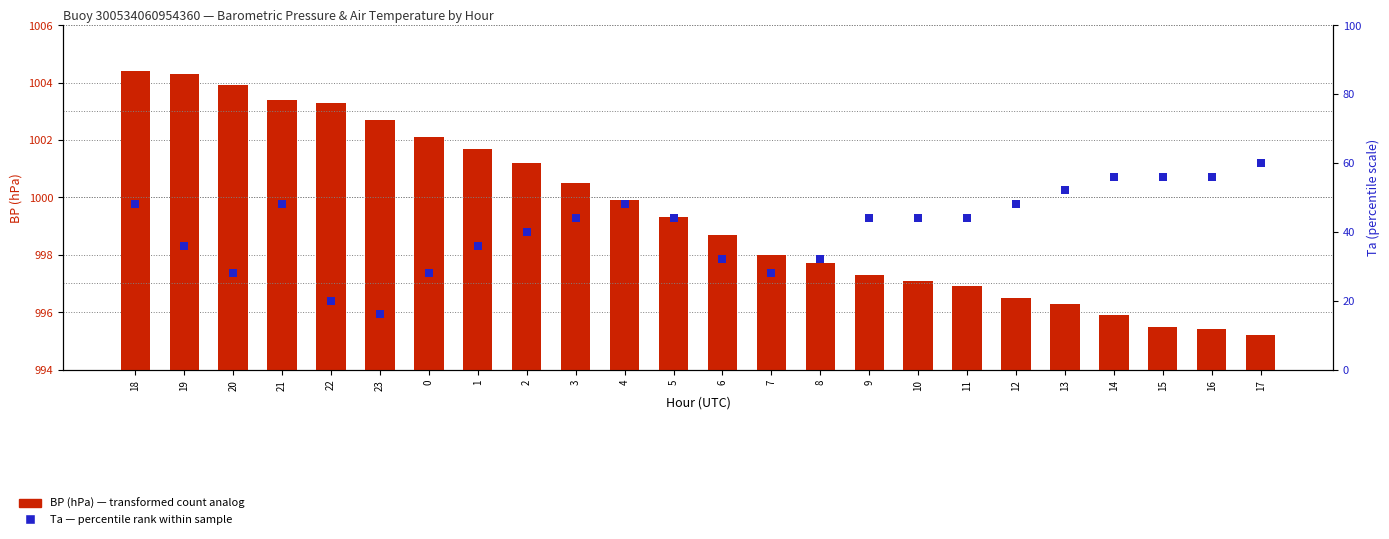

What is the total value across all series at 16?

1051.4